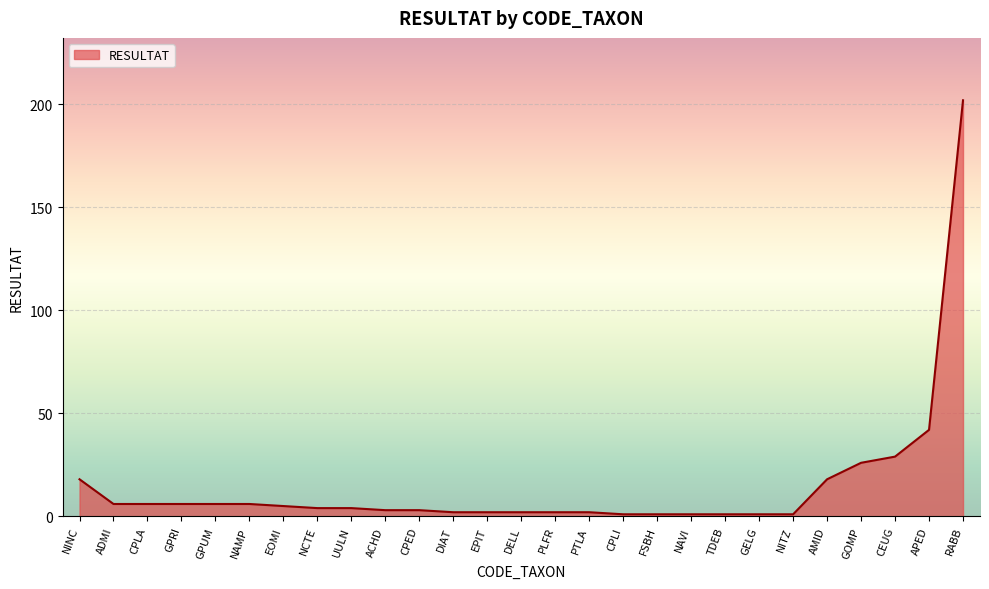

Which category has the highest value across all series?

RABB